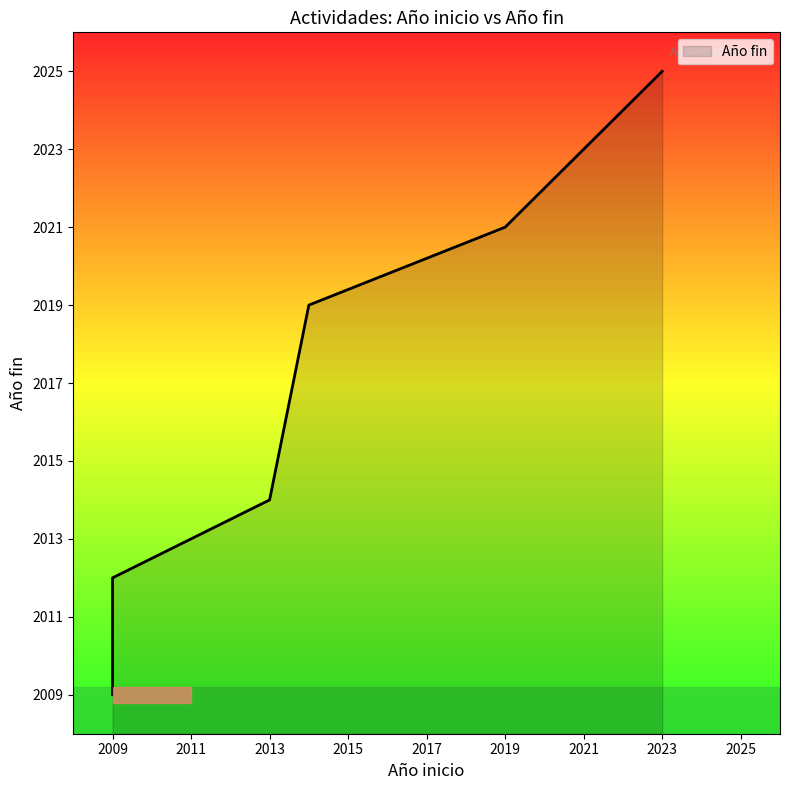

Which label corresponds to the smallest value in the chart?

2009